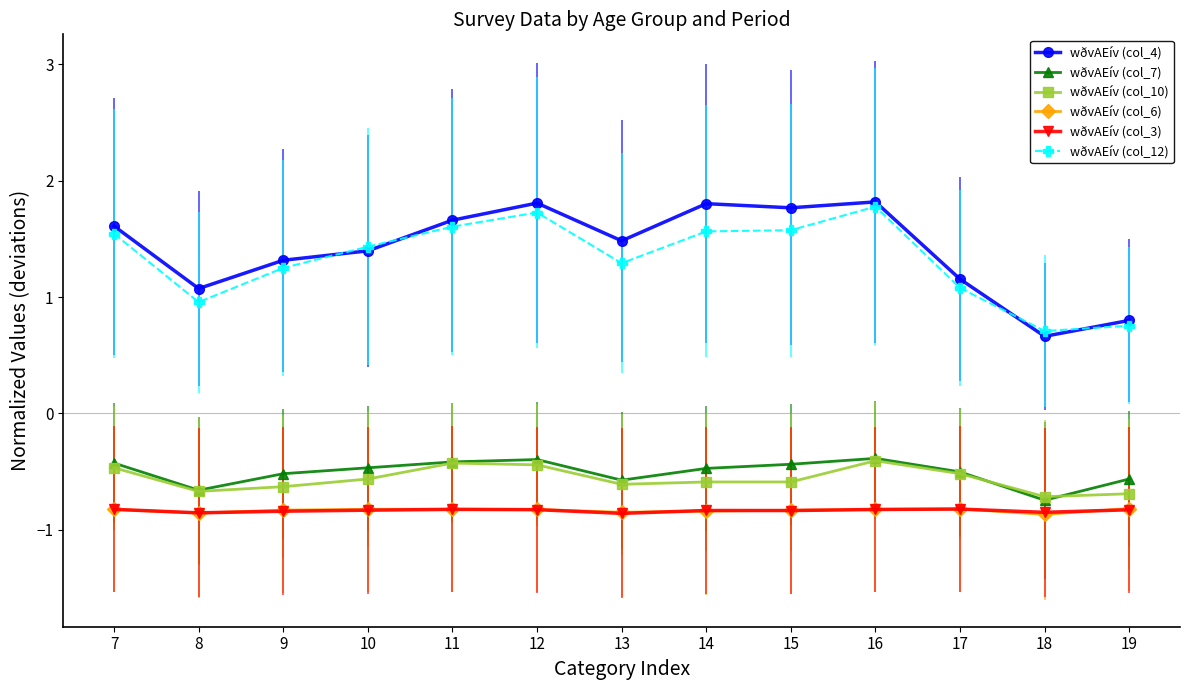

Which series changed the most between 14 and 18?

wðvAEív (col_4)